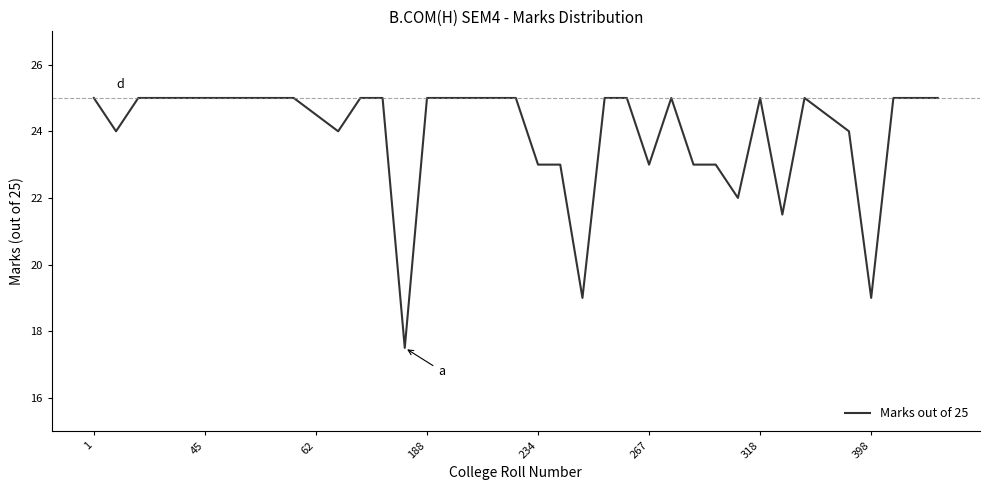

What is the smallest value displayed?

17.5